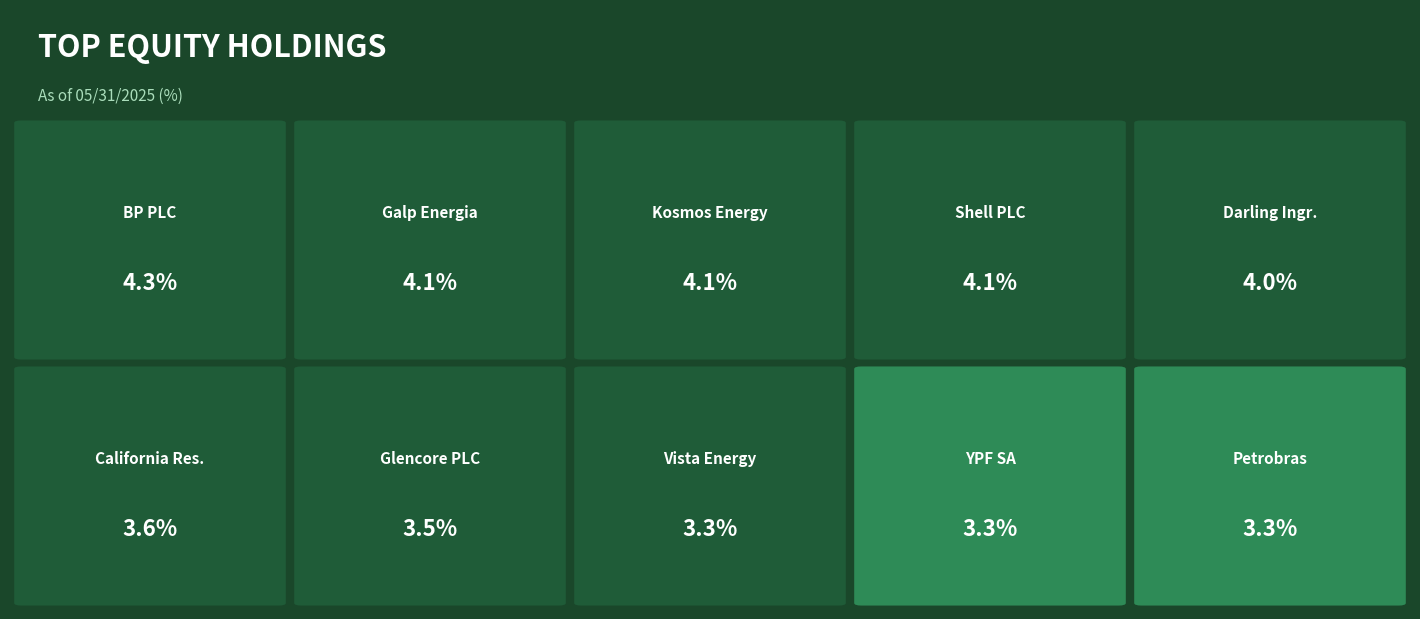

What is the minimum value shown in the chart?

3.3